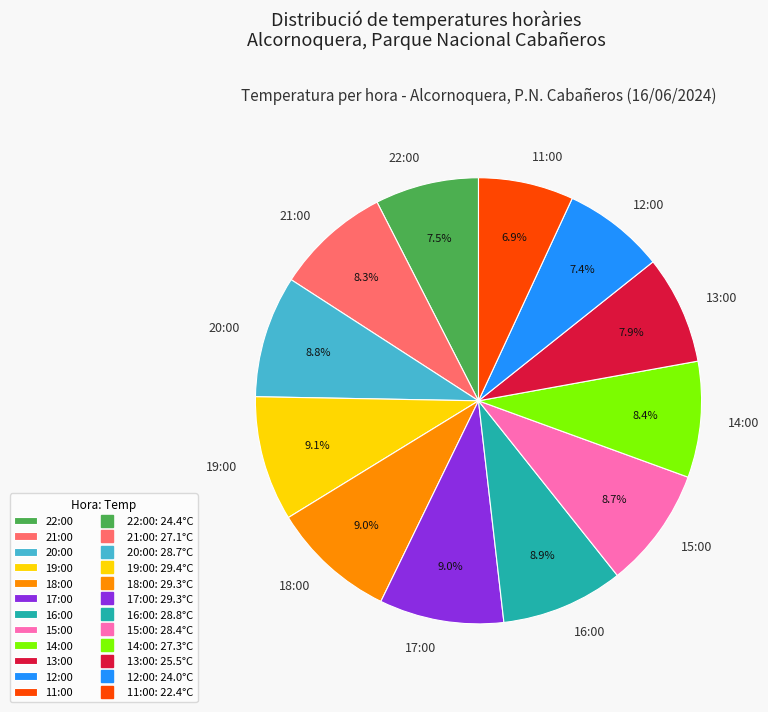

Approximately how many times larger is the value at 15:00 compared to 13:00?

1.1